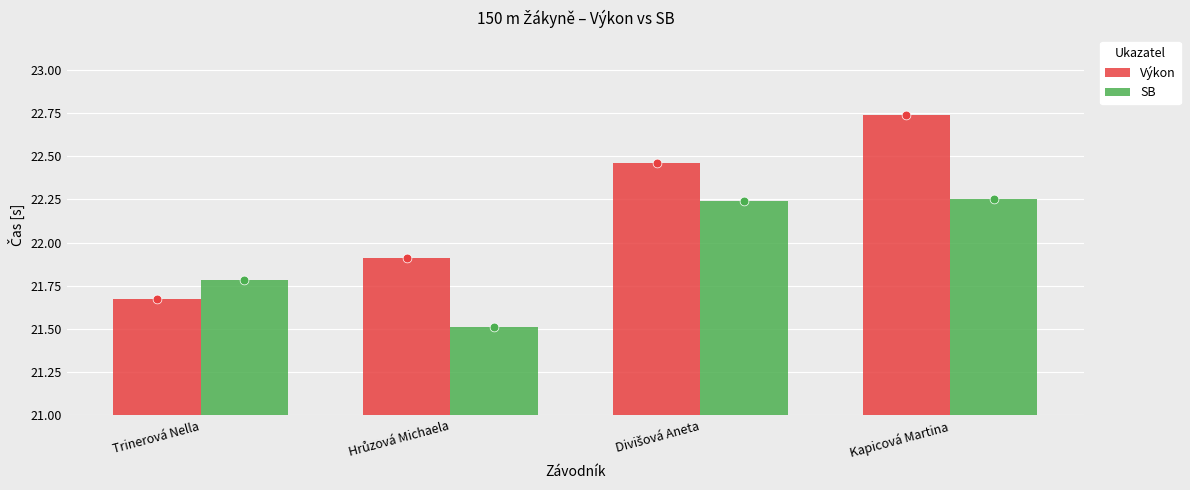

At which category is the sum across all series the highest?

Kapicová Martina